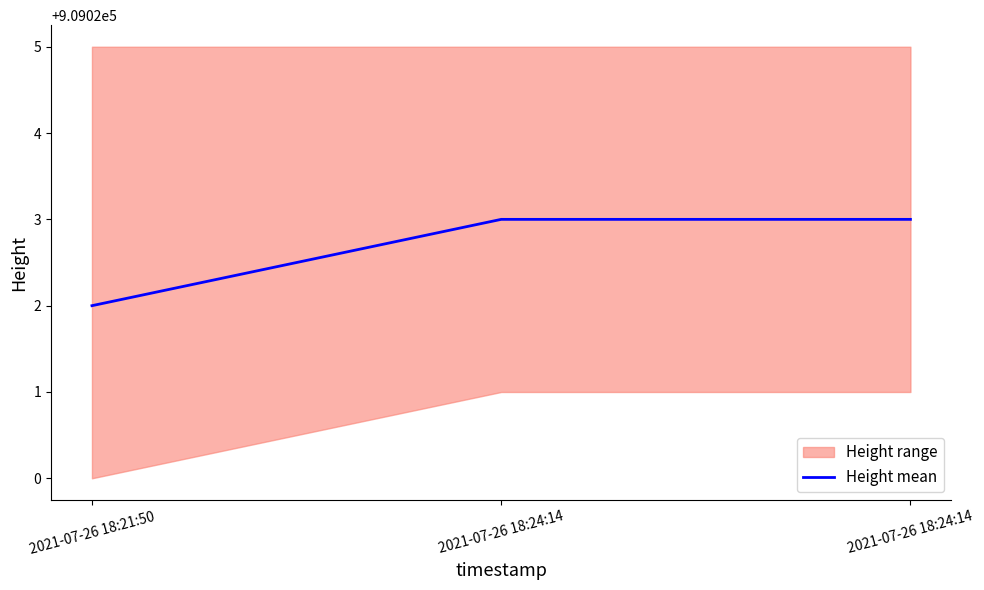

The value at 2021-07-26 18:21:50 is 909022. True or false?

True